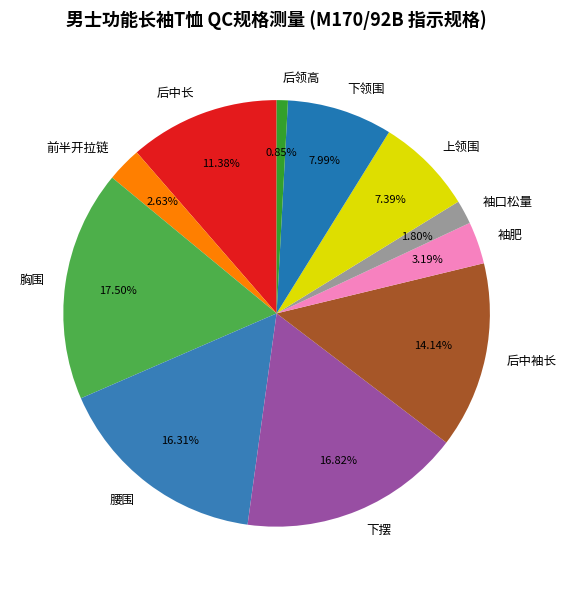

Rank the categories by value from highest to lowest.

胸围, 下摆, 腰围, 后中袖长, 后中长, 下领围, 上领围, 袖肥, 前半开拉链, 袖口松量, 后领高